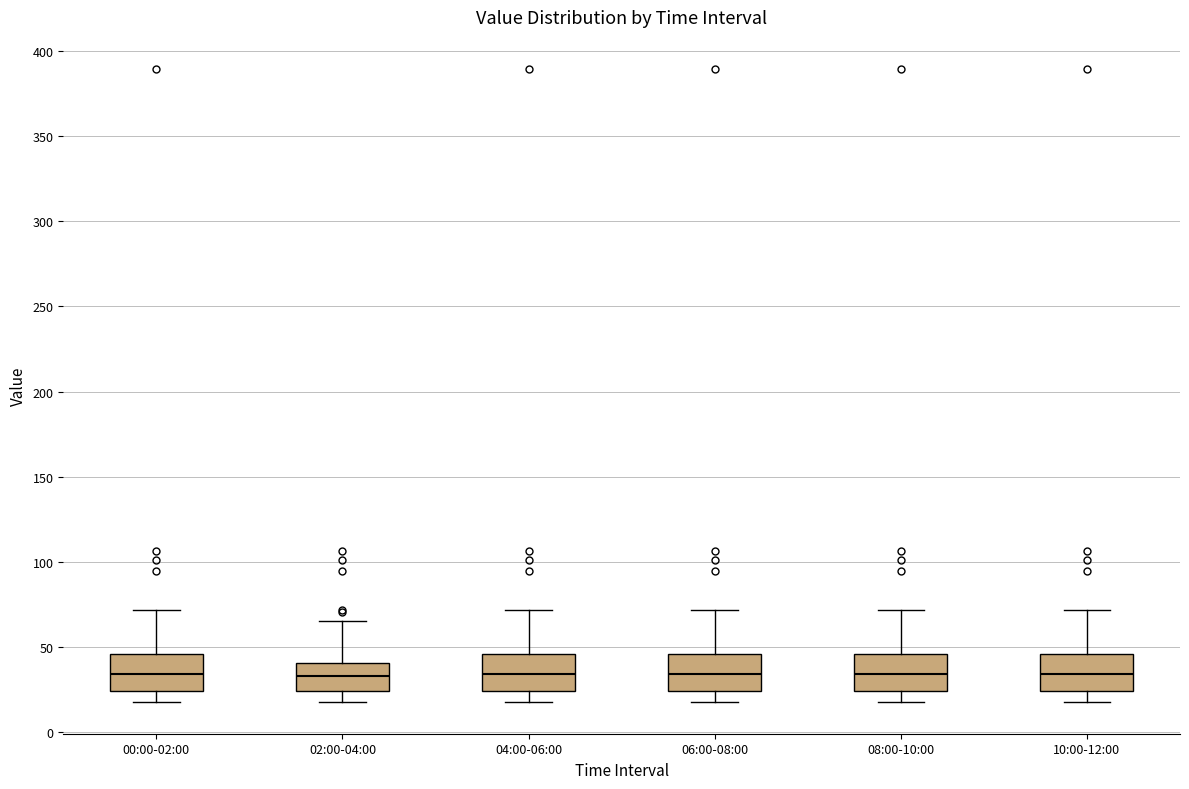

Reading left to right, transcribe this box plot: for each box, give where its median line is, the range the box spans, and where its two whiskers end, as read against the y-axis. The values are not printed on the chart, so give them approximately, as read against the axis.

00:00-02:00: median 35, box 25 to 45, whiskers 20 to 70
02:00-04:00: median 35, box 25 to 40, whiskers 20 to 65
04:00-06:00: median 35, box 25 to 45, whiskers 20 to 70
06:00-08:00: median 35, box 25 to 45, whiskers 20 to 70
08:00-10:00: median 35, box 25 to 45, whiskers 20 to 70
10:00-12:00: median 35, box 25 to 45, whiskers 20 to 70